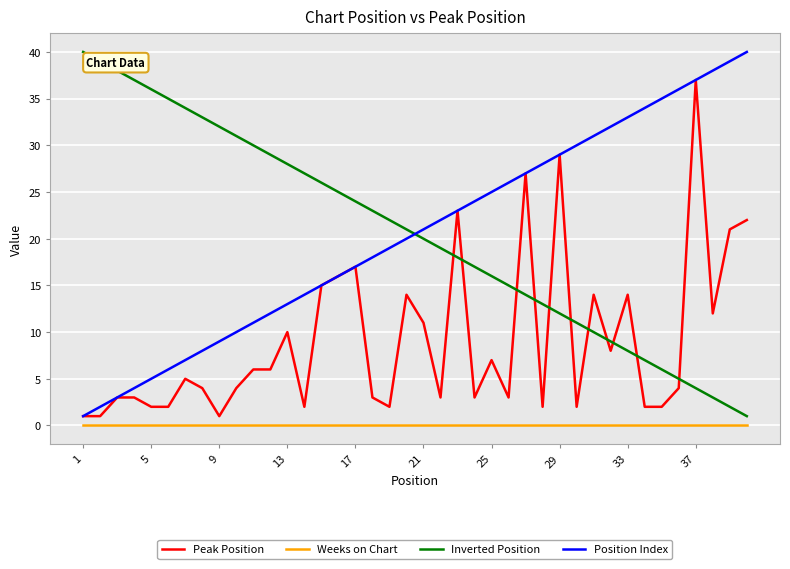

What is the difference between the maximum and minimum values in the Position Index series?

39